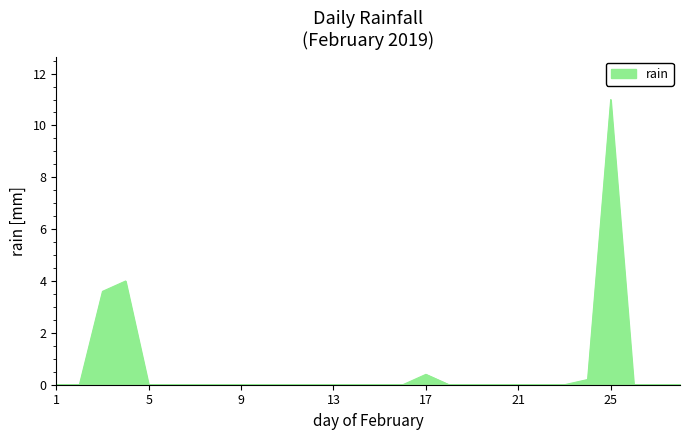

Reading right to left, list all the values displayed in this chart.

0.0	0.0	0.0	11.0	0.2	0.0	0.0	0.0	0.0	0.0	0.0	0.4	0.0	0.0	0.0	0.0	0.0	0.0	0.0	0.0	0.0	0.0	0.0	0.0	4.0	3.6	0.0	0.0